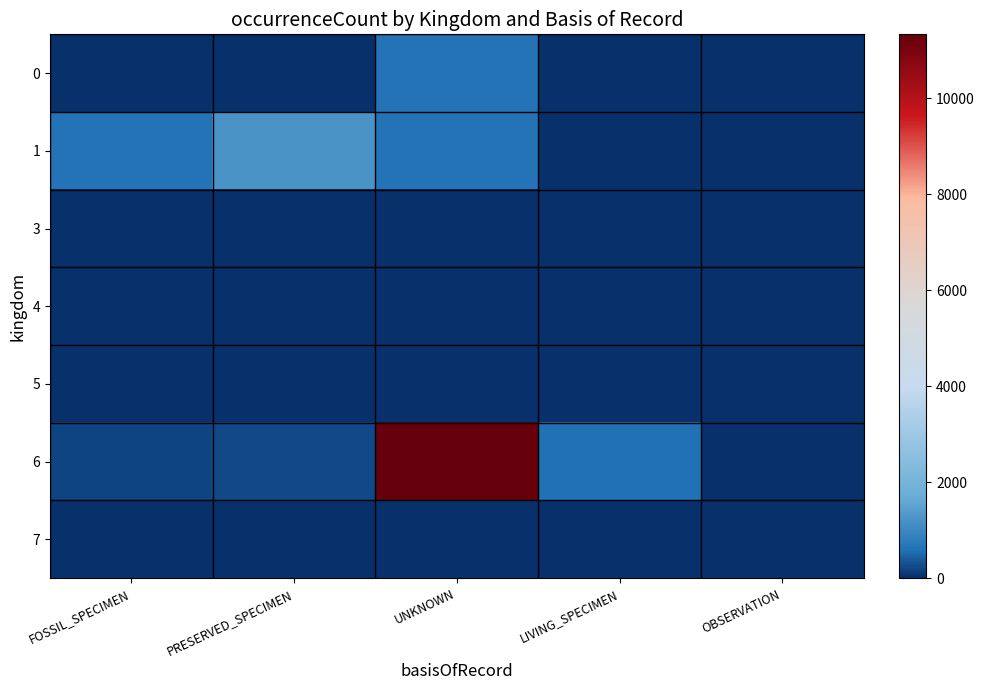

Reading left to right, what are all the values shown in this chart?

0: FOSSIL_SPECIMEN=30	PRESERVED_SPECIMEN=19	UNKNOWN=641	LIVING_SPECIMEN=0	OBSERVATION=0
1: FOSSIL_SPECIMEN=629	PRESERVED_SPECIMEN=1225	UNKNOWN=639	LIVING_SPECIMEN=0	OBSERVATION=0
3: FOSSIL_SPECIMEN=0	PRESERVED_SPECIMEN=1	UNKNOWN=0	LIVING_SPECIMEN=0	OBSERVATION=0
4: FOSSIL_SPECIMEN=0	PRESERVED_SPECIMEN=0	UNKNOWN=4	LIVING_SPECIMEN=0	OBSERVATION=0
5: FOSSIL_SPECIMEN=0	PRESERVED_SPECIMEN=34	UNKNOWN=0	LIVING_SPECIMEN=16	OBSERVATION=1
6: FOSSIL_SPECIMEN=212	PRESERVED_SPECIMEN=234	UNKNOWN=11332	LIVING_SPECIMEN=592	OBSERVATION=0
7: FOSSIL_SPECIMEN=0	PRESERVED_SPECIMEN=29	UNKNOWN=0	LIVING_SPECIMEN=0	OBSERVATION=0